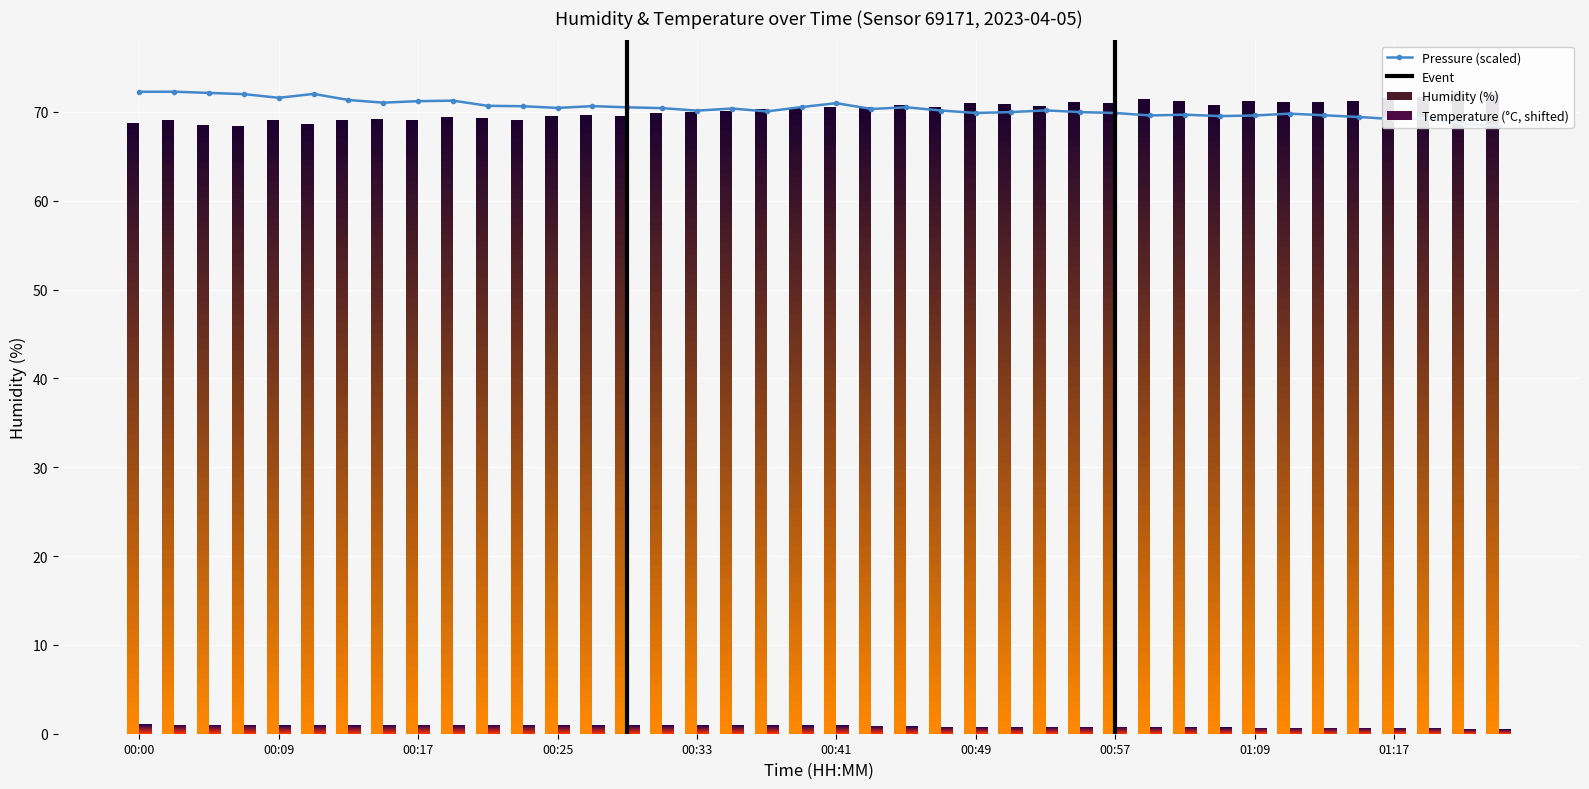

At which label does humidity first exceed 70?

00:35